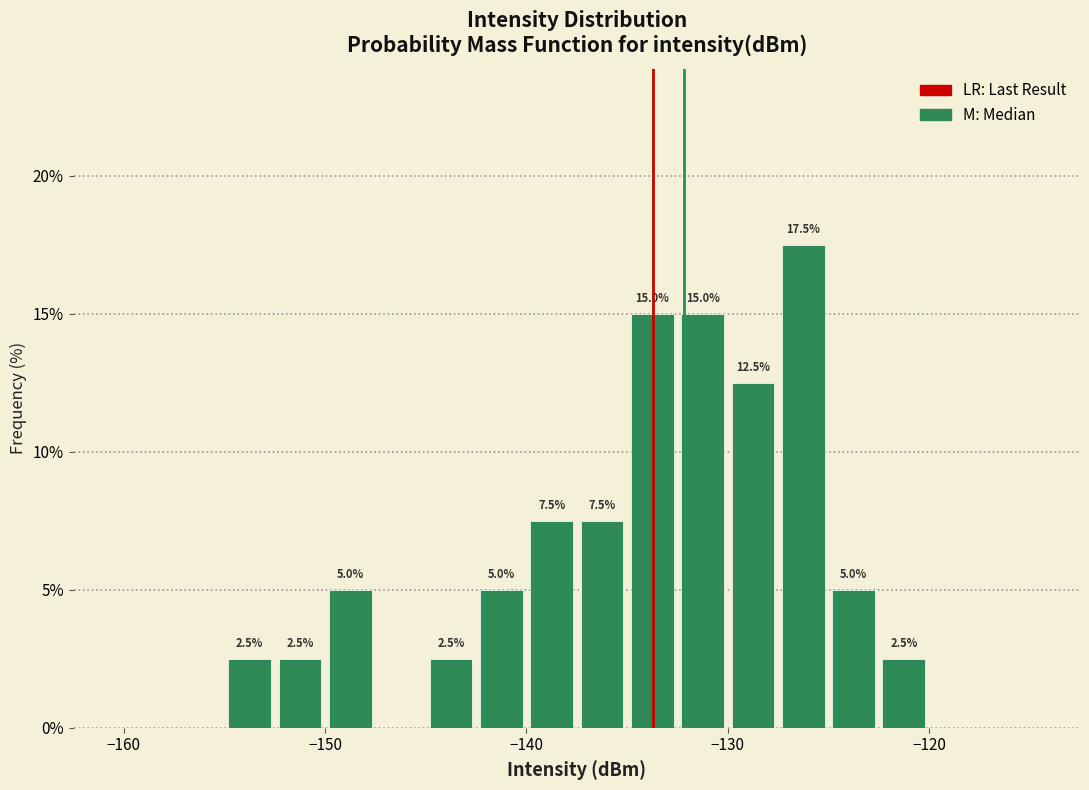

Around what value on the x-axis is the tallest bar? Give the approximate position of its centre, as read against the axis.

-126